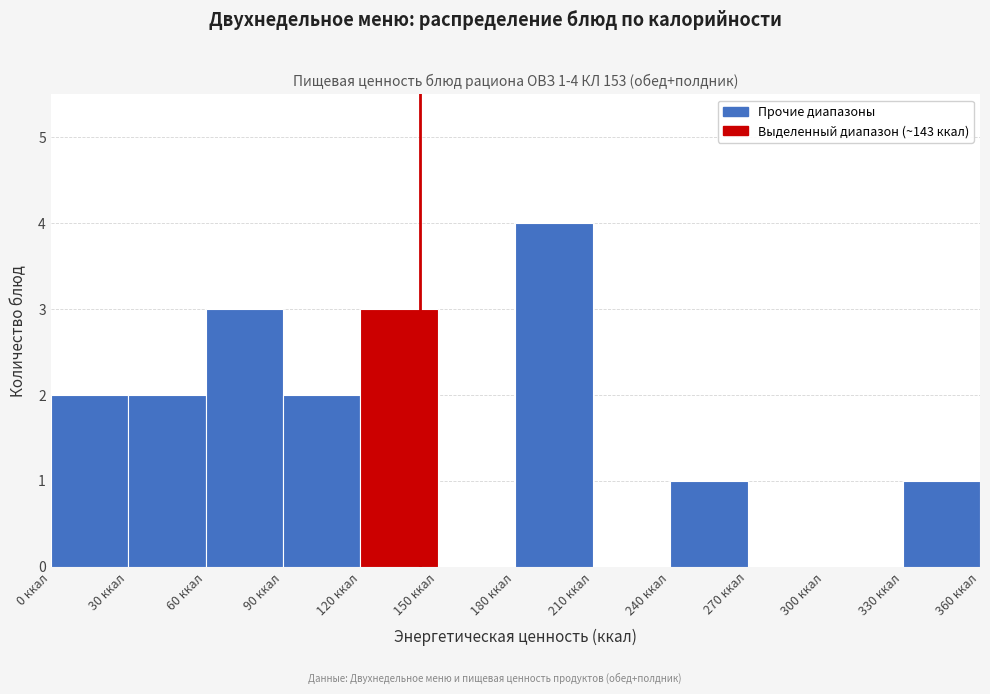

Over which range of the x-axis is the bar tallest?

180 to 210